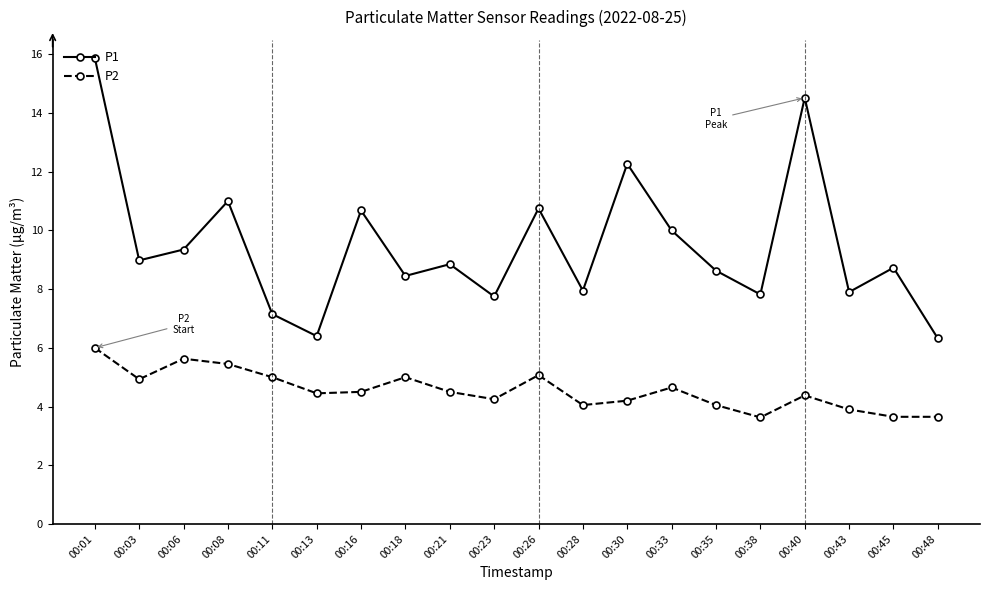

Rank the series by their average value, from highest to lowest.

P1, P2